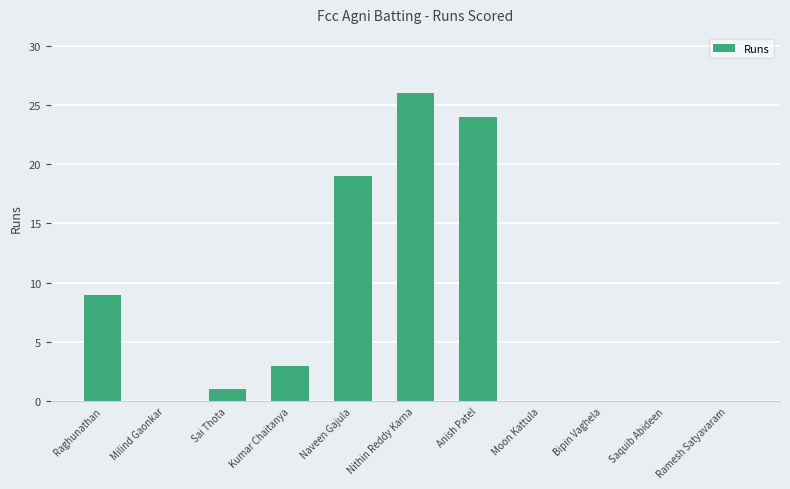

Reading right to left, transcribe all the data shown in this chart.

0	0	0	0	24	26	19	3	1	0	9